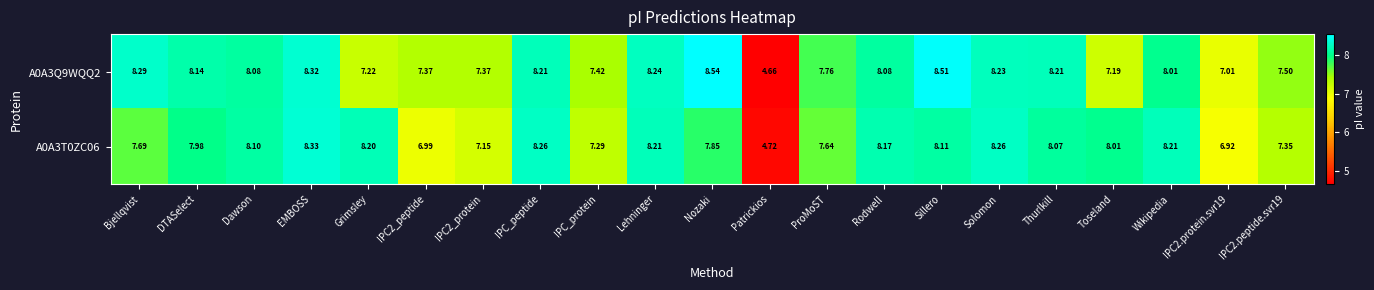

Count the number of categories in the chart.

21